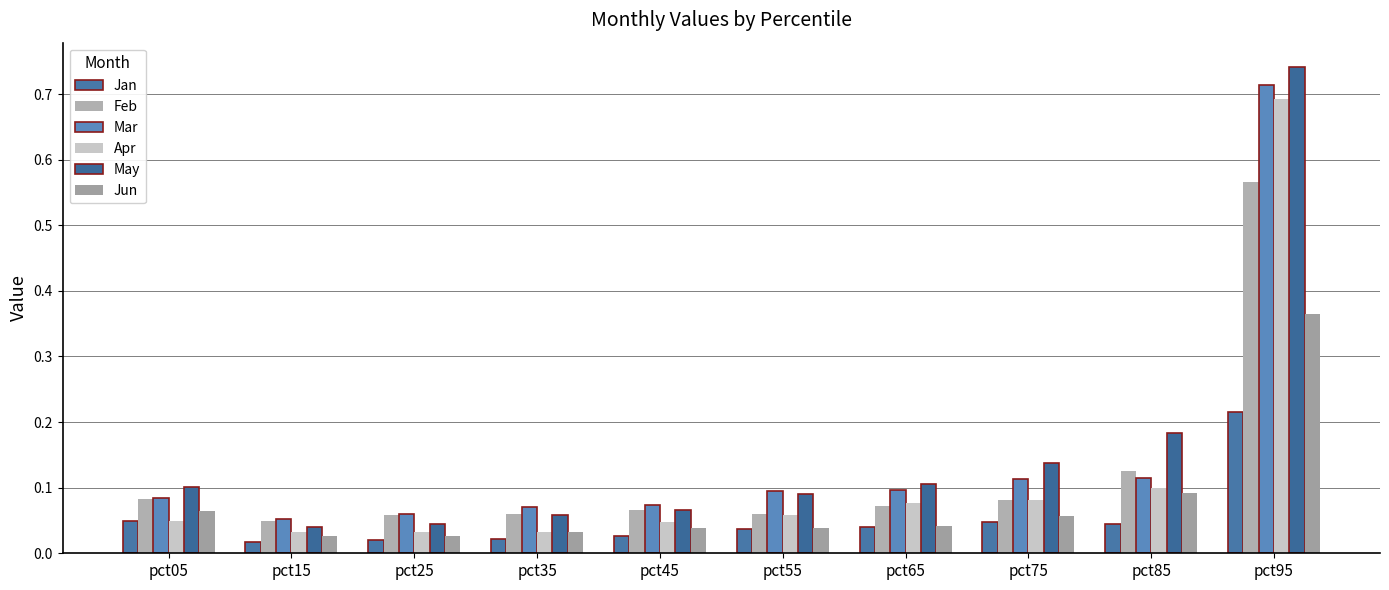

List the series in order of their peak value, highest first.

May, Mar, Apr, Feb, Jun, Jan